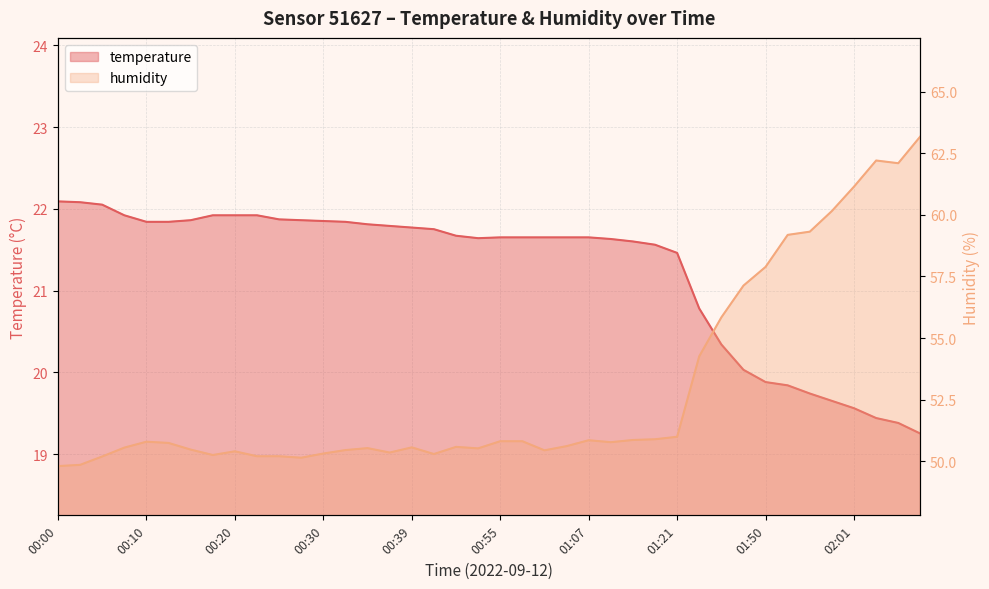

The value of humidity at 01:07 is 50.9. True or false?

True